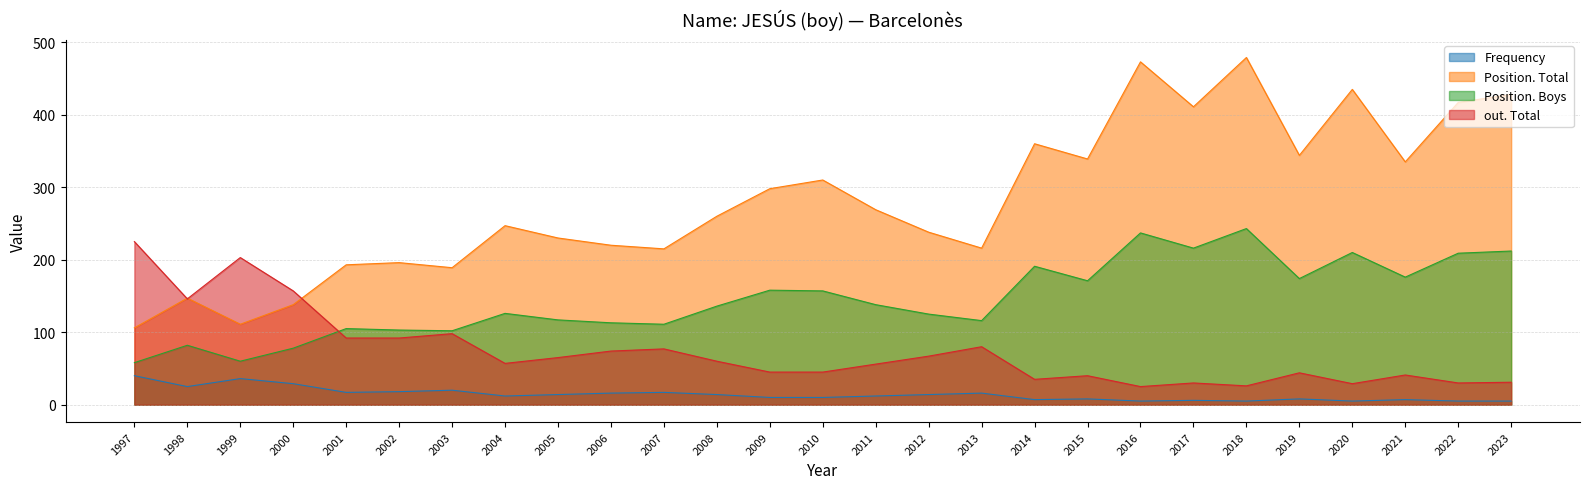

Reading left to right, list all the values displayed in this chart.

Frequency: 40	25	36	29	17	18	20	12	14	16	17	14	10	10	12	14	16	7	8	5	6	5	8	5	7	5	5
Position. Total: 106	147	111	138	193	196	189	247	230	220	215	260	298	310	269	238	216	360	339	473	411	479	344	435	335	417	428
Position. Boys: 58	82	60	78	105	103	102	126	117	113	111	136	158	157	138	125	116	191	171	237	216	243	174	210	176	209	212
out. Total: 225	146	203	157	92	92	98	57	65	74	77	60	45	45	56	67	80	35	40	25	30	26	44	29	41	30	31